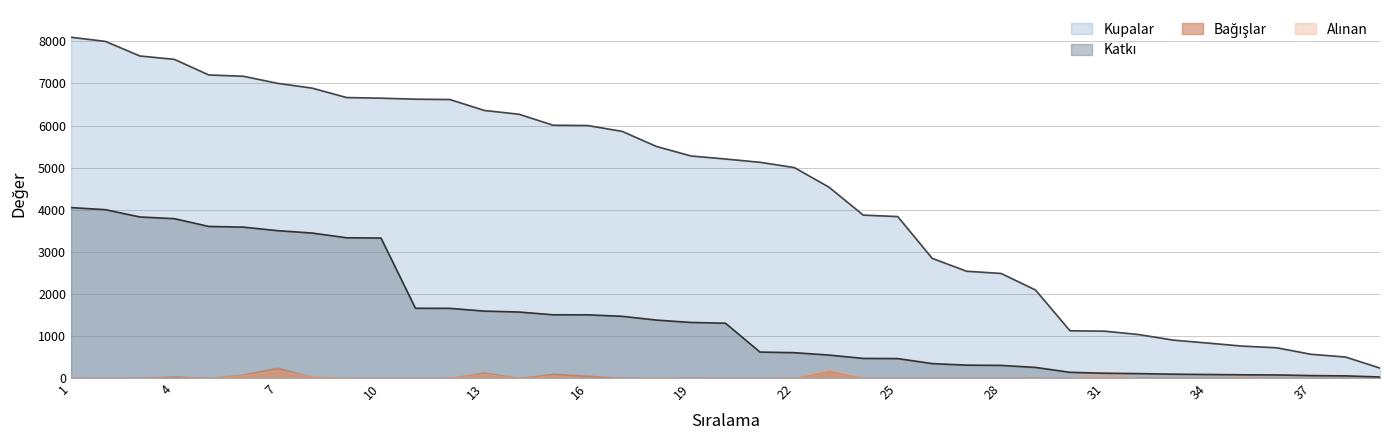

What is the greatest value displayed?

8098